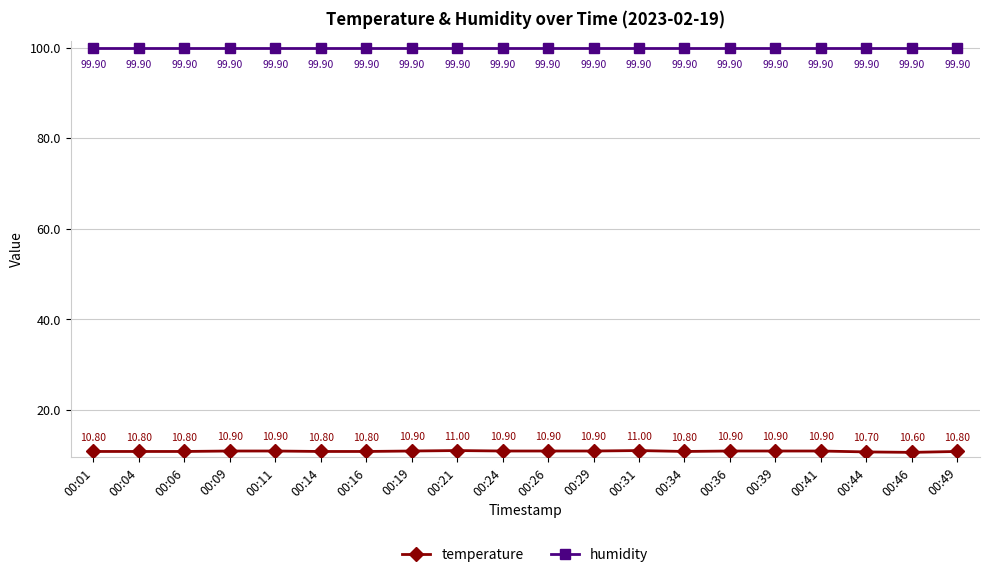

What is the maximum value shown in the chart?

99.9